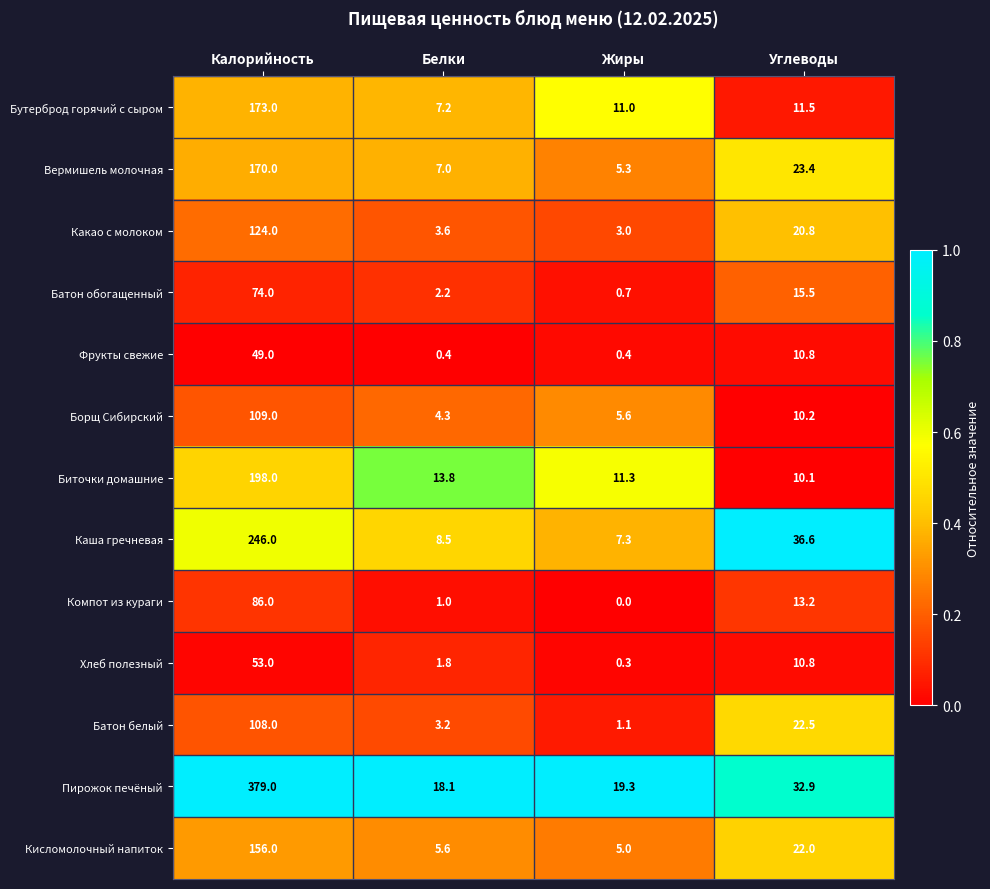

Between Калорийность and Белки, which series saw the biggest shift?

Пирожок печёный